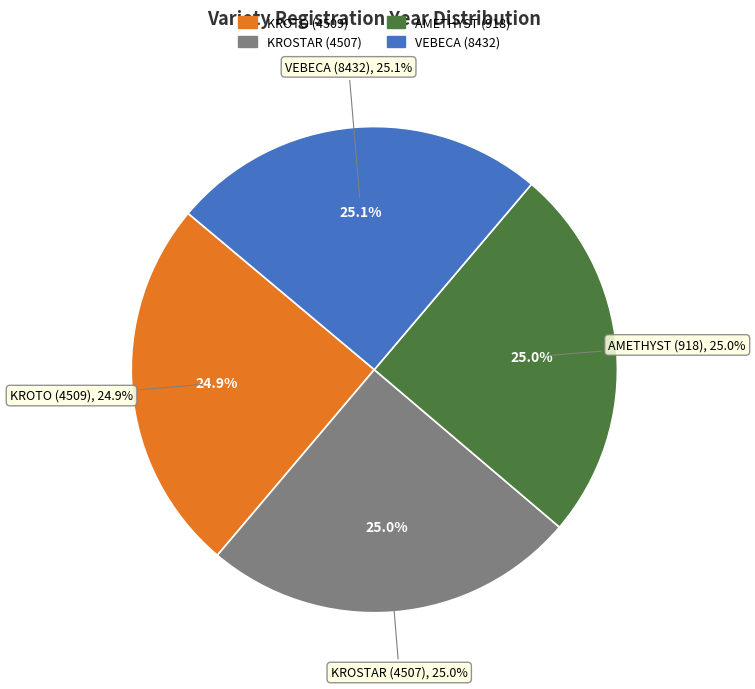

Do KROSTAR (4507) and VEBECA (8432) together represent more than half of the pie?

Yes